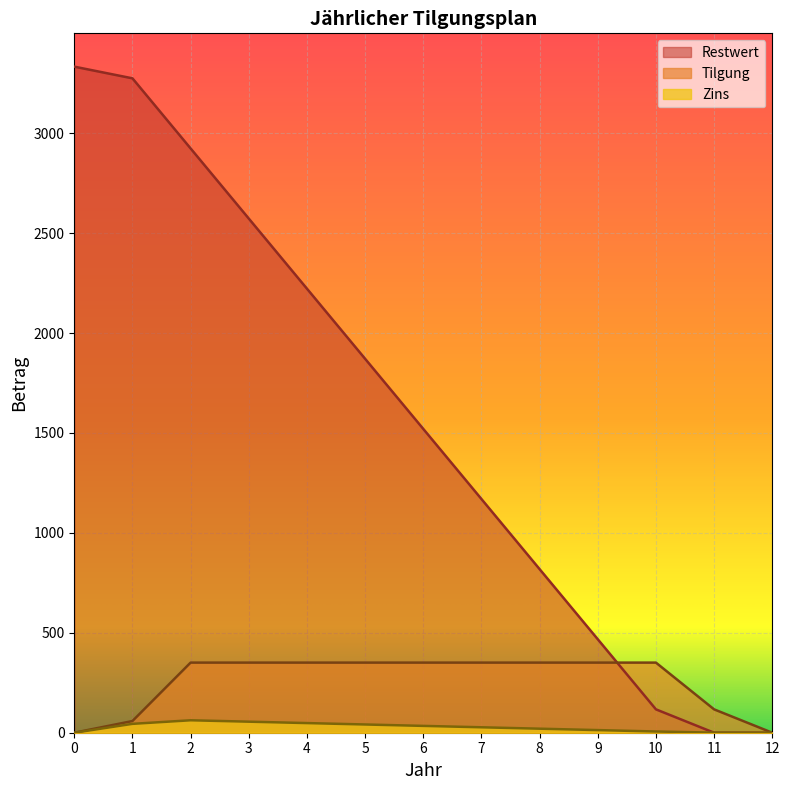

Count the number of categories in the chart.

13